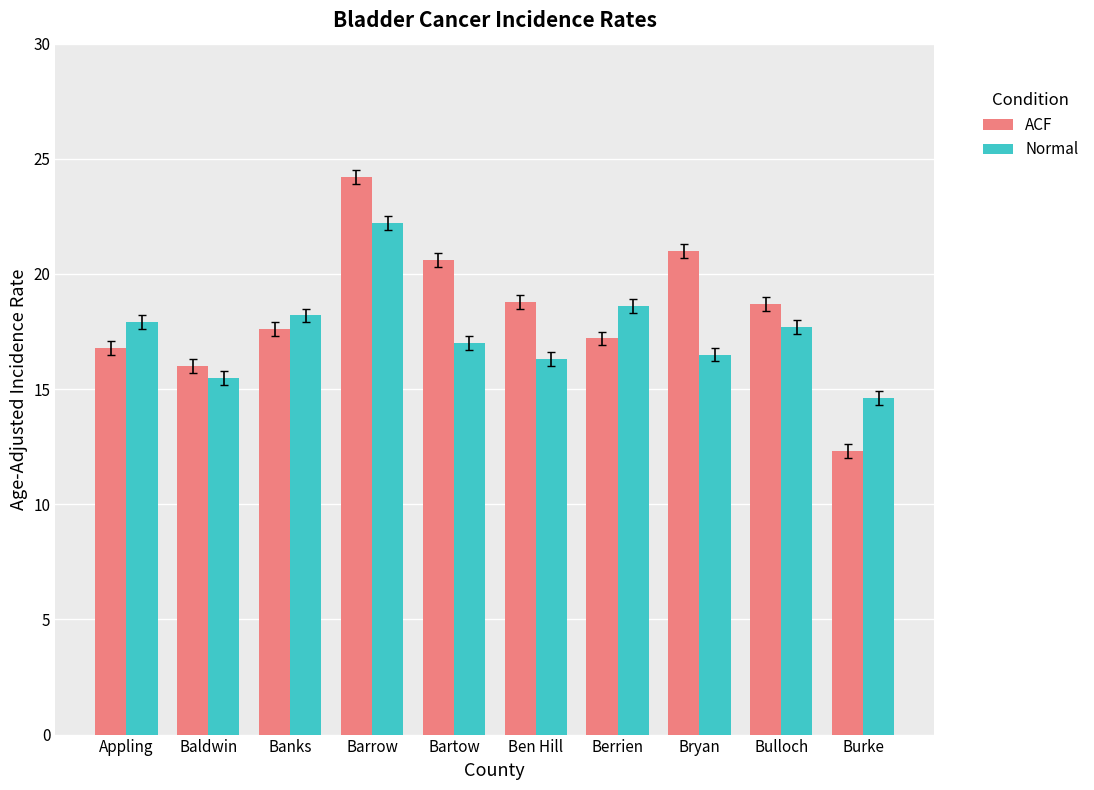

What is the difference between the highest and lowest values at Bryan?

4.5